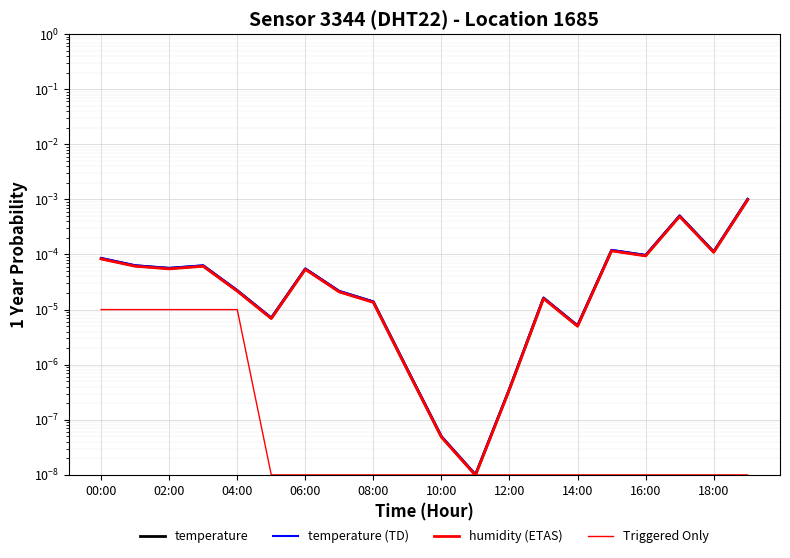

In humidity (ETAS), how many points are lower than both neighbors (excluding endpoints)?

6